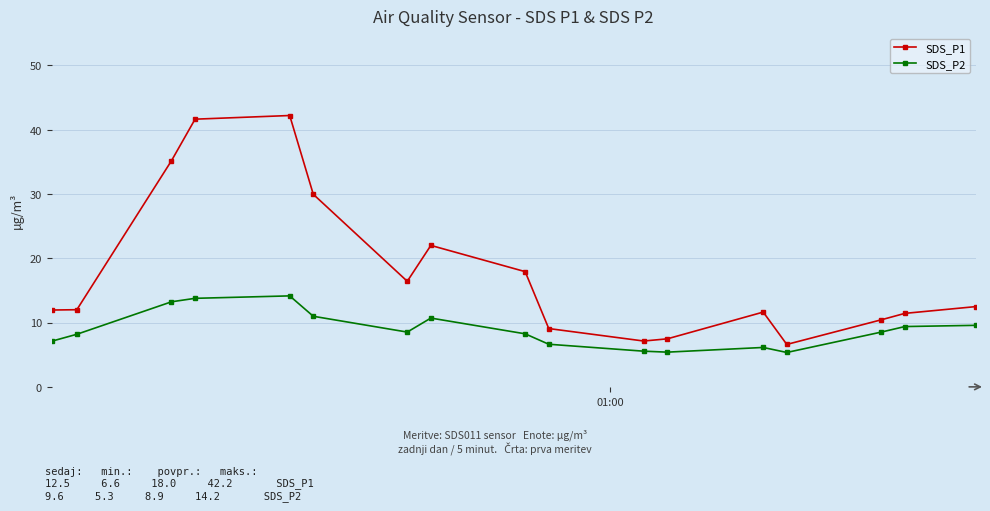

True or false: SDS_P1 and SDS_P2 intersect in this chart.

False